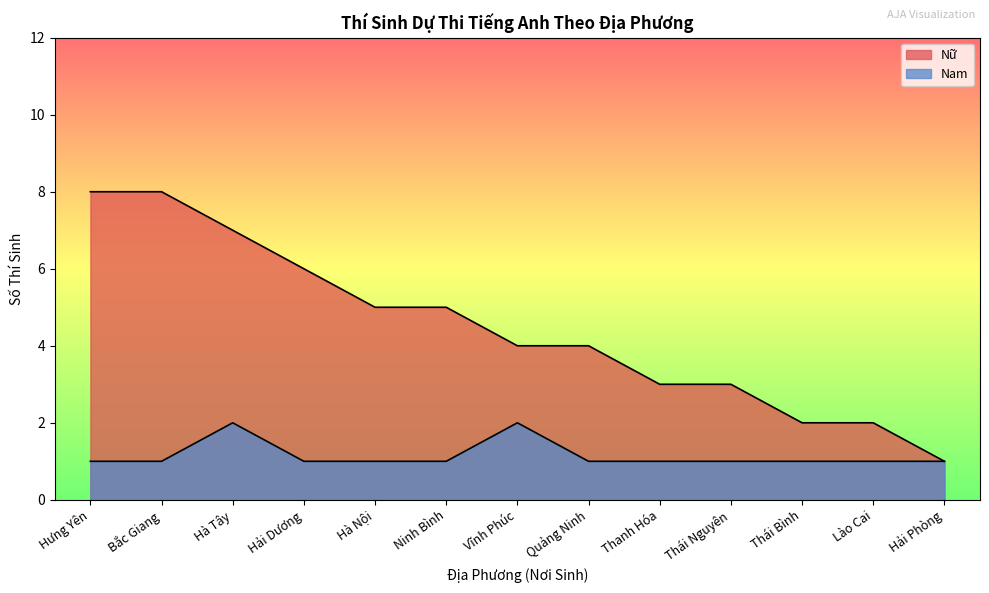

Reading left to right, what are all the values shown in this chart?

Nu: Hưng Yên=8	Bắc Giang=8	Hà Tây=7	Hải Dương=6	Hà Nội=5	Ninh Bình=5	Vĩnh Phúc=4	Quảng Ninh=4	Thanh Hóa=3	Thái Nguyên=3	Thái Bình=2	Lào Cai=2	Hải Phòng=1
Nam: Hưng Yên=1	Bắc Giang=1	Hà Tây=2	Hải Dương=1	Hà Nội=1	Ninh Bình=1	Vĩnh Phúc=2	Quảng Ninh=1	Thanh Hóa=1	Thái Nguyên=1	Thái Bình=1	Lào Cai=1	Hải Phòng=1